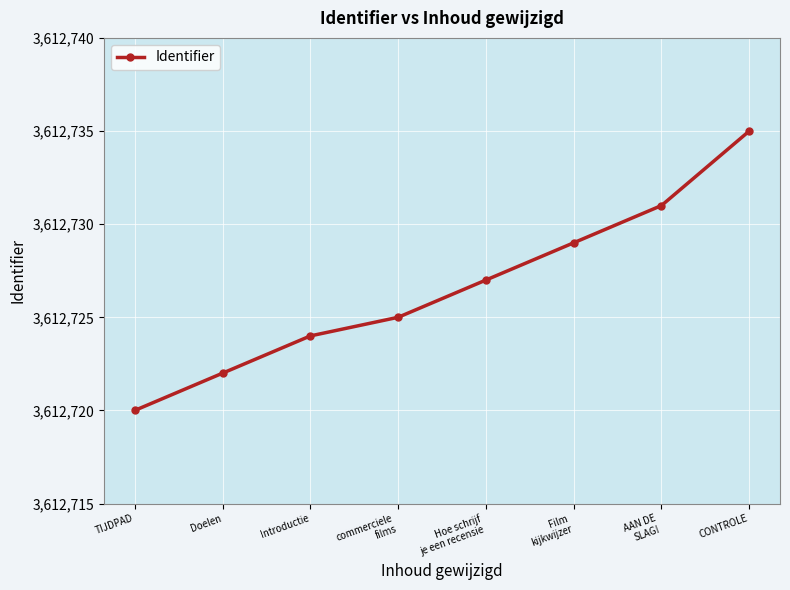

Reading left to right, transcribe all the data shown in this chart.

3612720	3612722	3612724	3612725	3612727	3612729	3612731	3612735